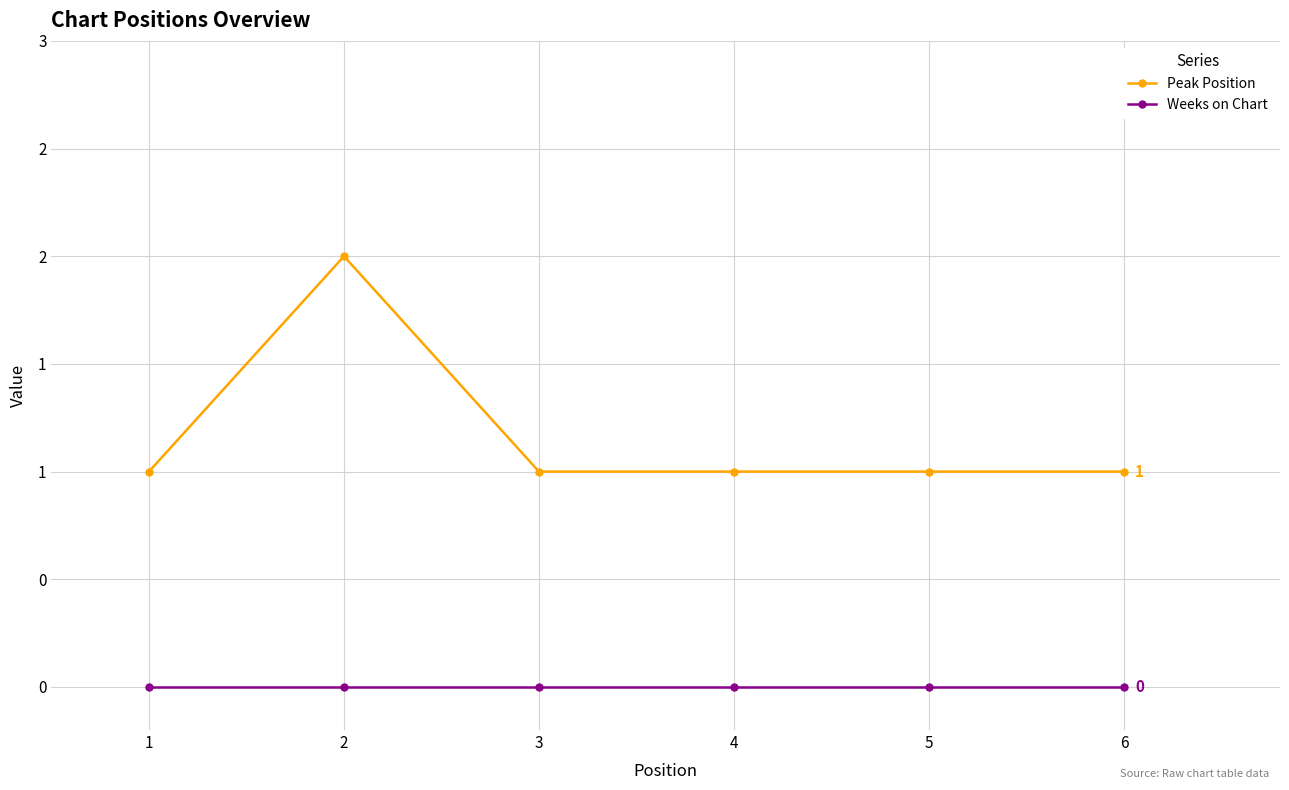

Between 1 and 6, which is larger?

1